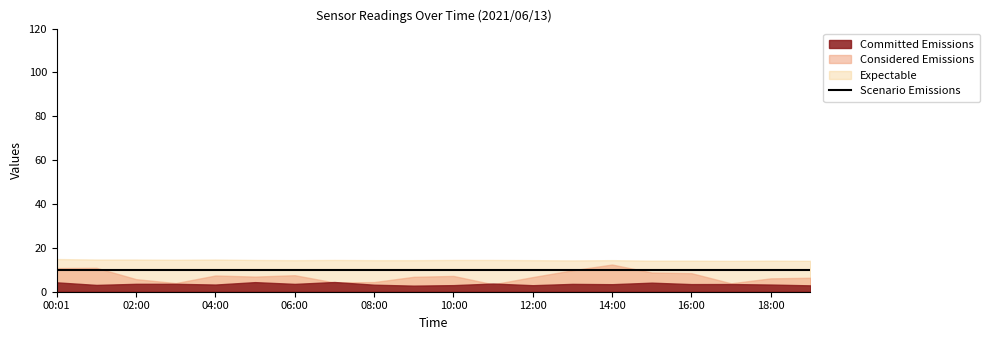

Does the chart display data point markers on the line(s)?

No